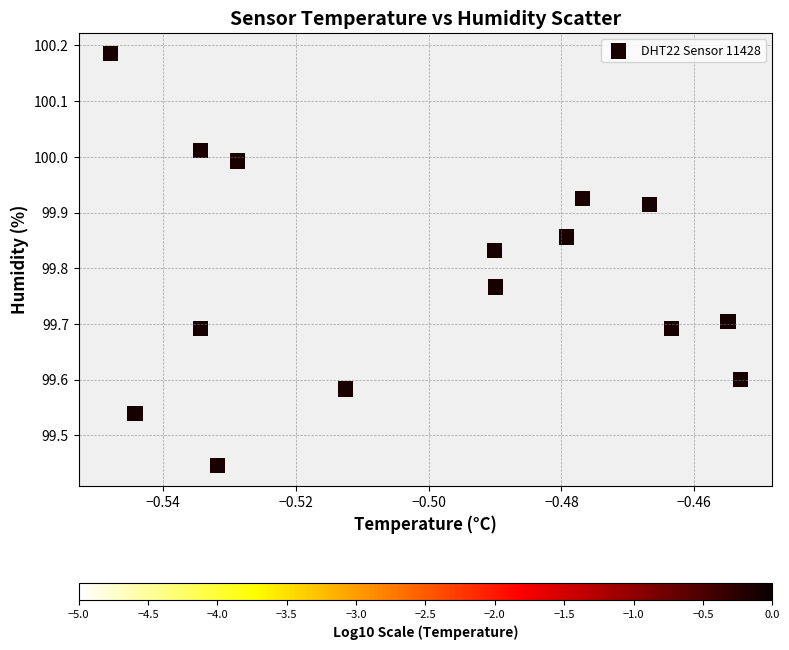

What is the range of Y values (max minus min)?

0.7